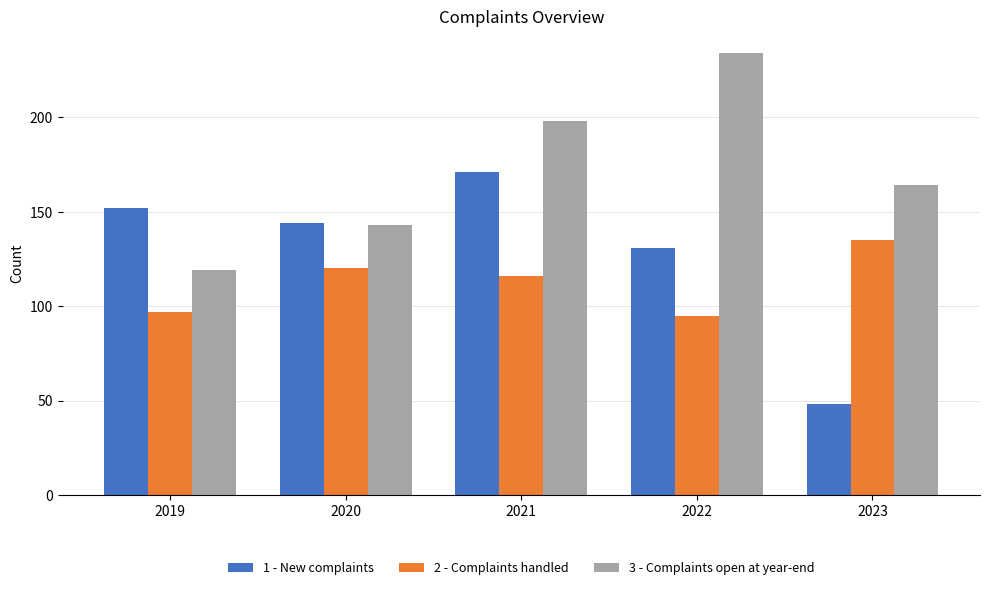

The 2 - Complaints handled series shows 95 at 2022. True or false?

True